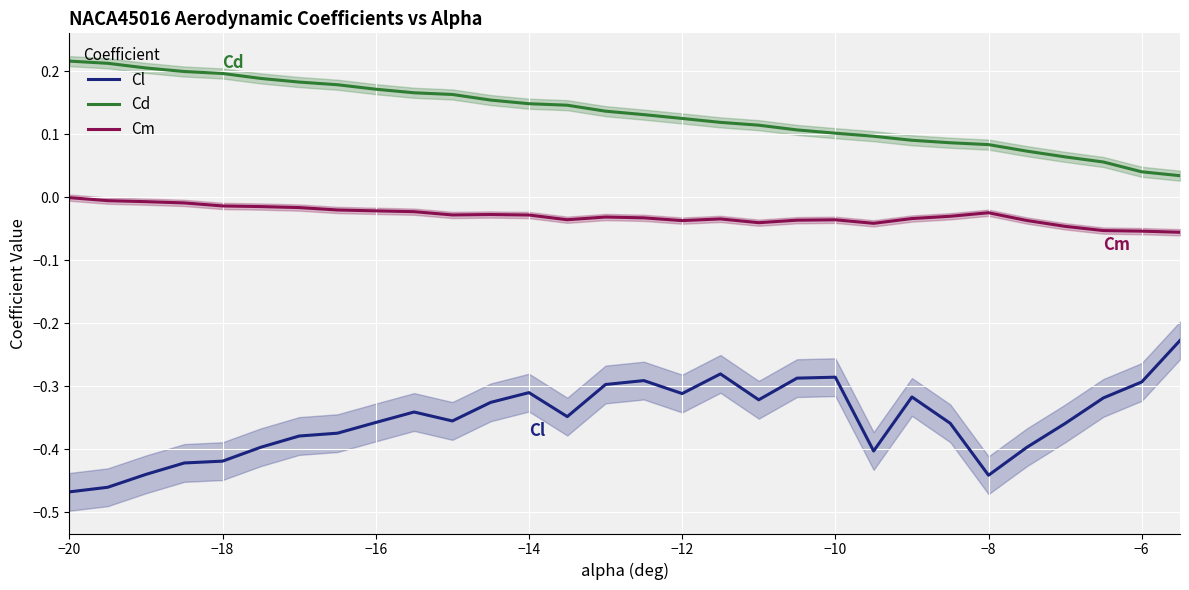

True or false: Cm and Cd cross at least once.

False